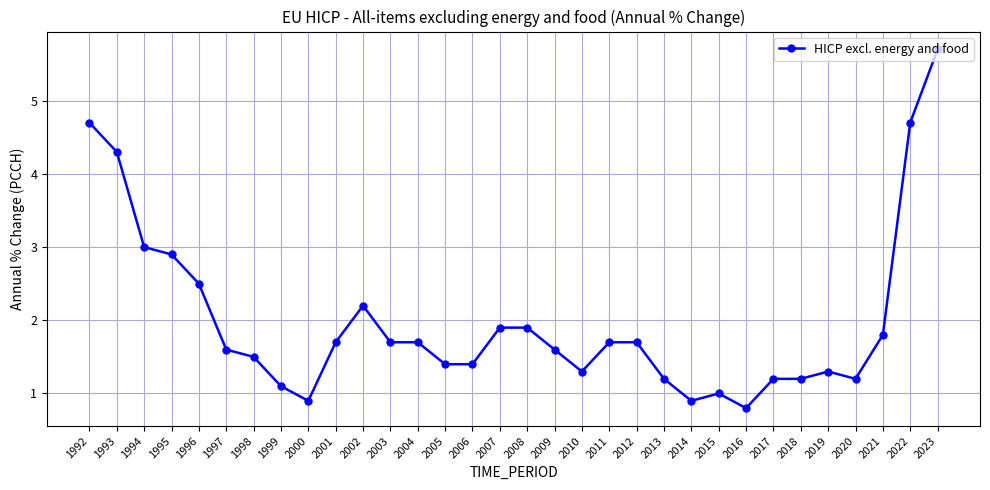

What is the sum of all values?

63.7